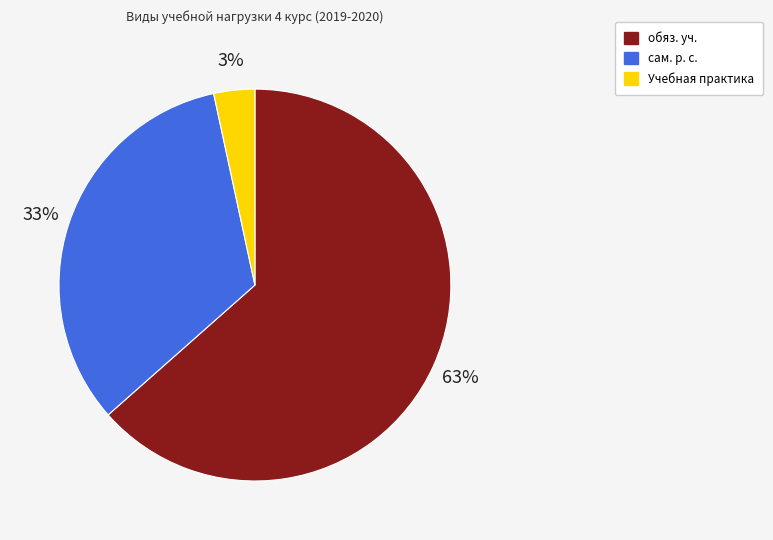

Does any single category account for the majority?

Yes